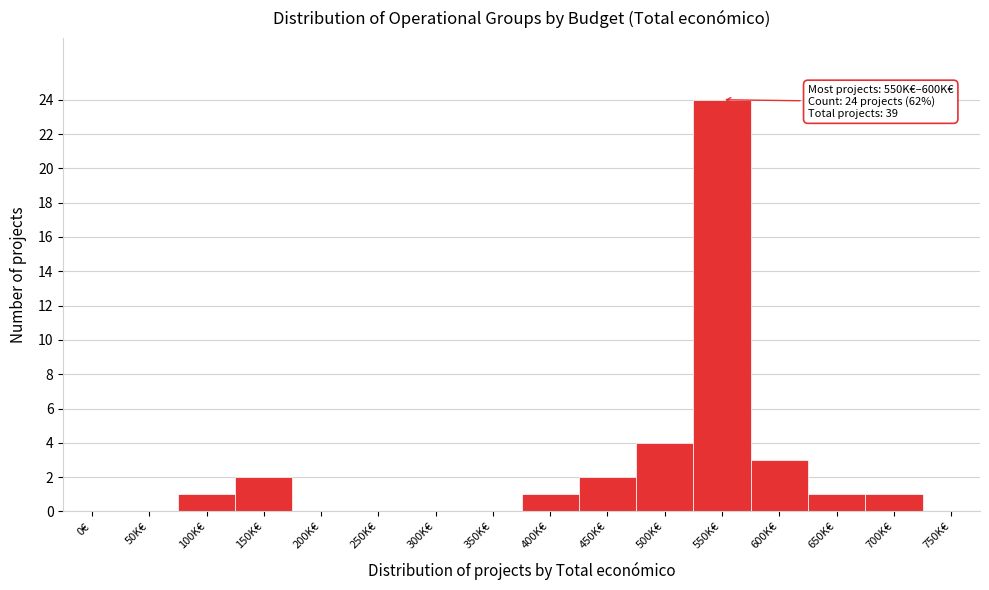

Reading left to right, what are all the values shown in this chart?

0€=0	50K€=0	100K€=1	150K€=2	200K€=0	250K€=0	300K€=0	350K€=0	400K€=1	450K€=2	500K€=4	550K€=24	600K€=3	650K€=1	700K€=1	750K€=0